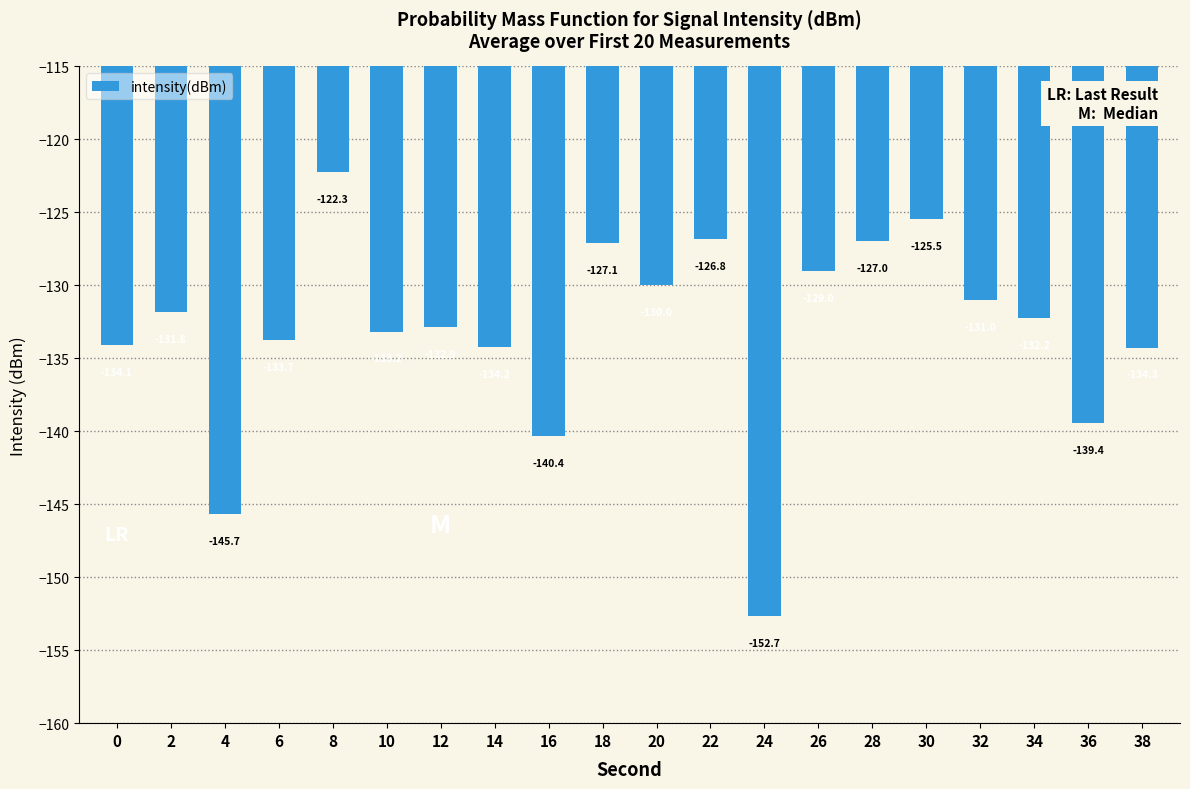

What is the value of the 16th bar from the left?

-125.5